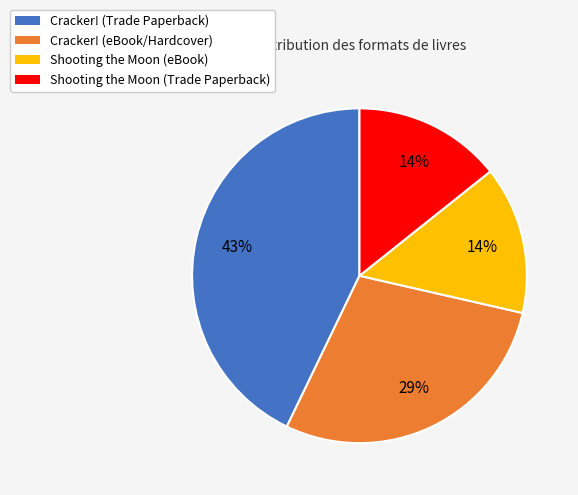

Count the number of slices in the pie.

4